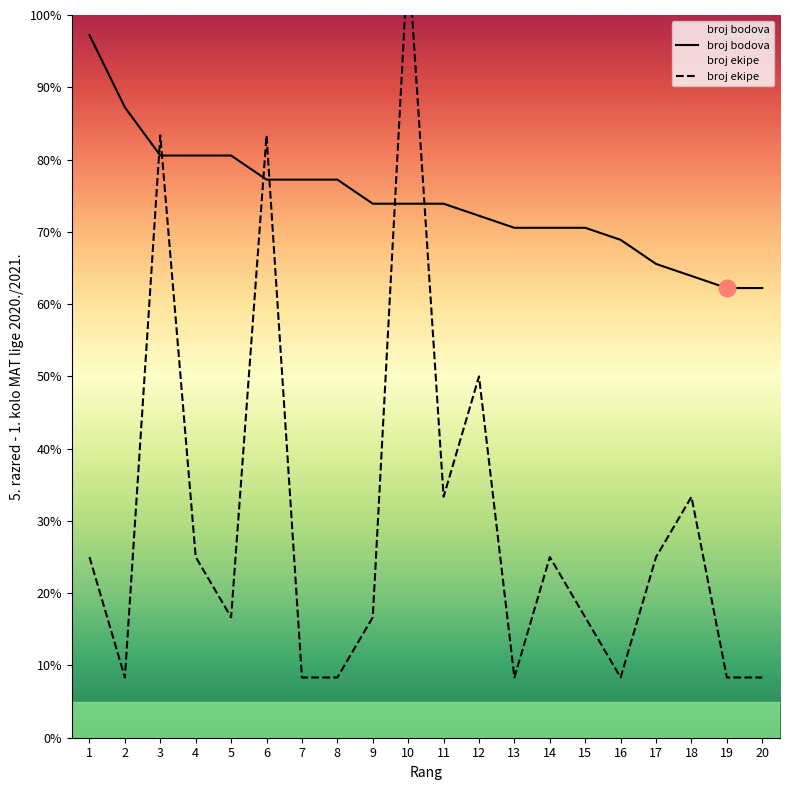

List the series in order of their peak value, highest first.

broj ekipe, broj bodova